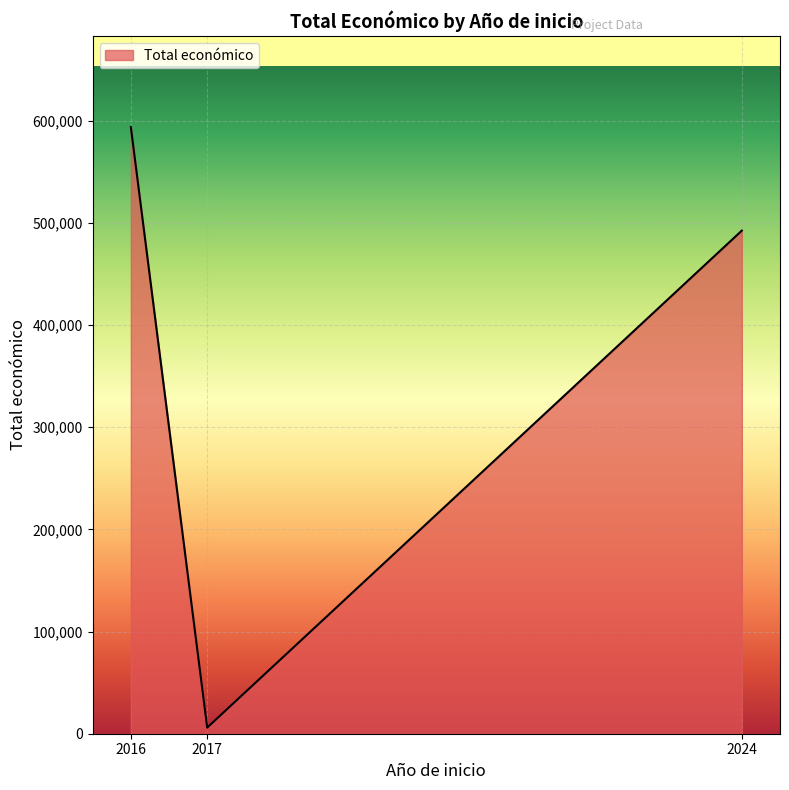

Rank the categories by value from highest to lowest.

2016, 2024, 2017